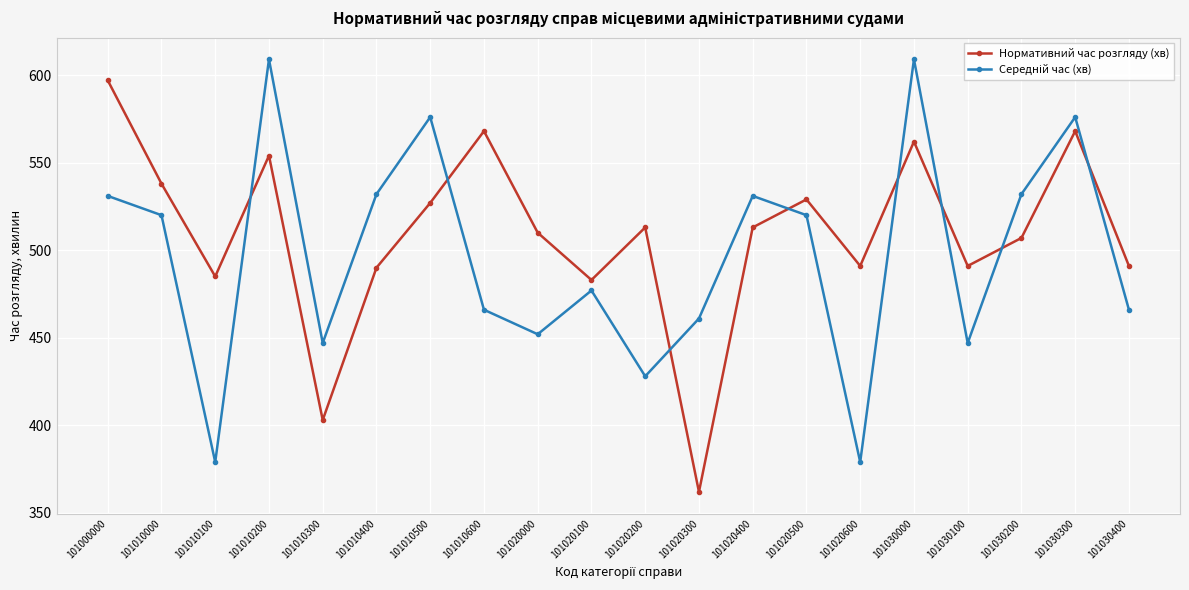

At which category does Нормативний час розгляду (хв) reach its first local peak?

101010200